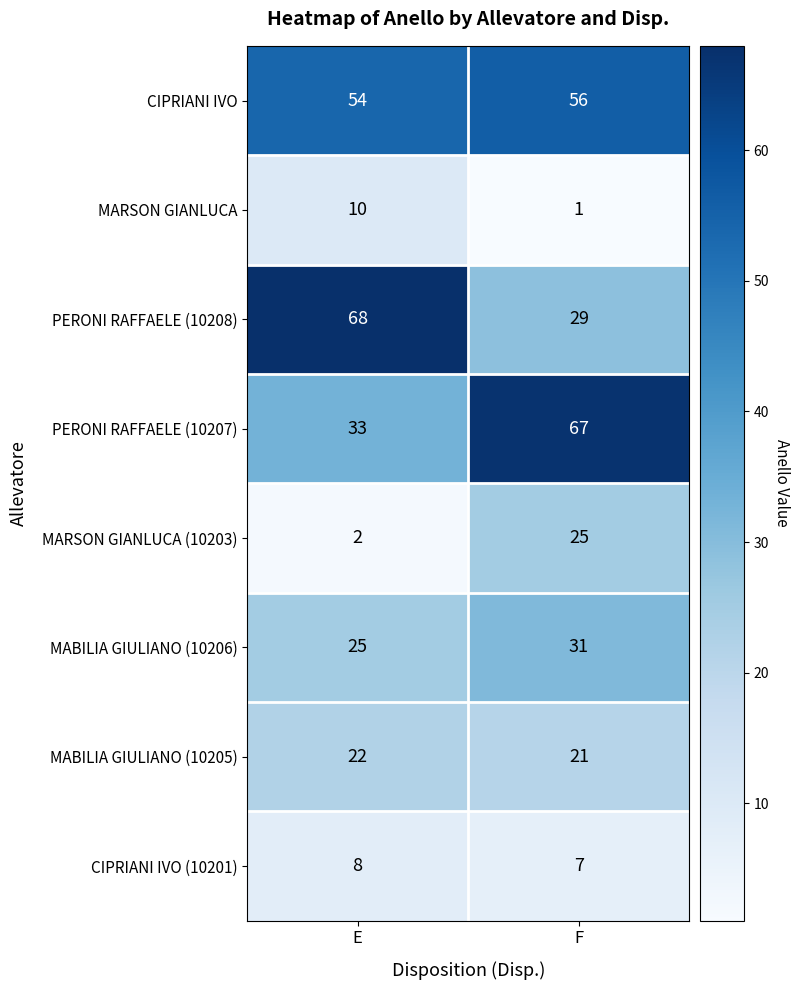

What is the average value of the MARSON GIANLUCA series?

6